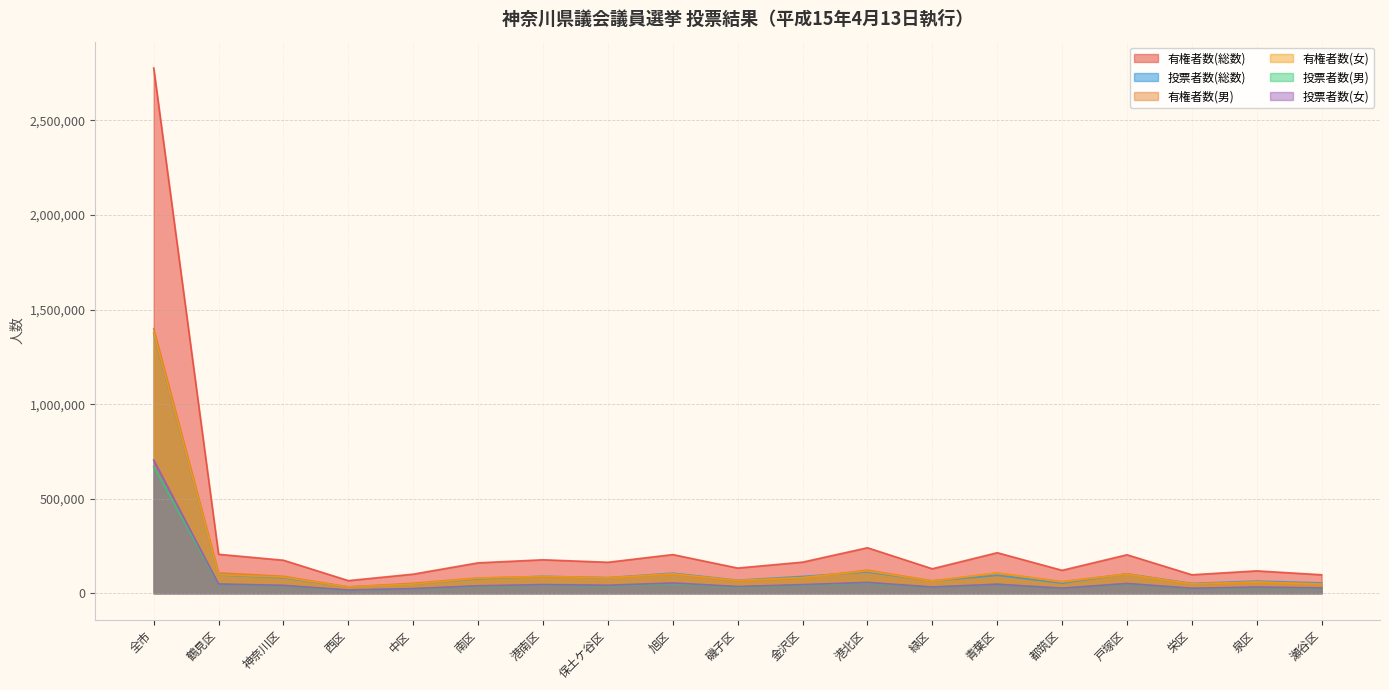

Which series has the largest range (max minus min)?

有権者数(総数)